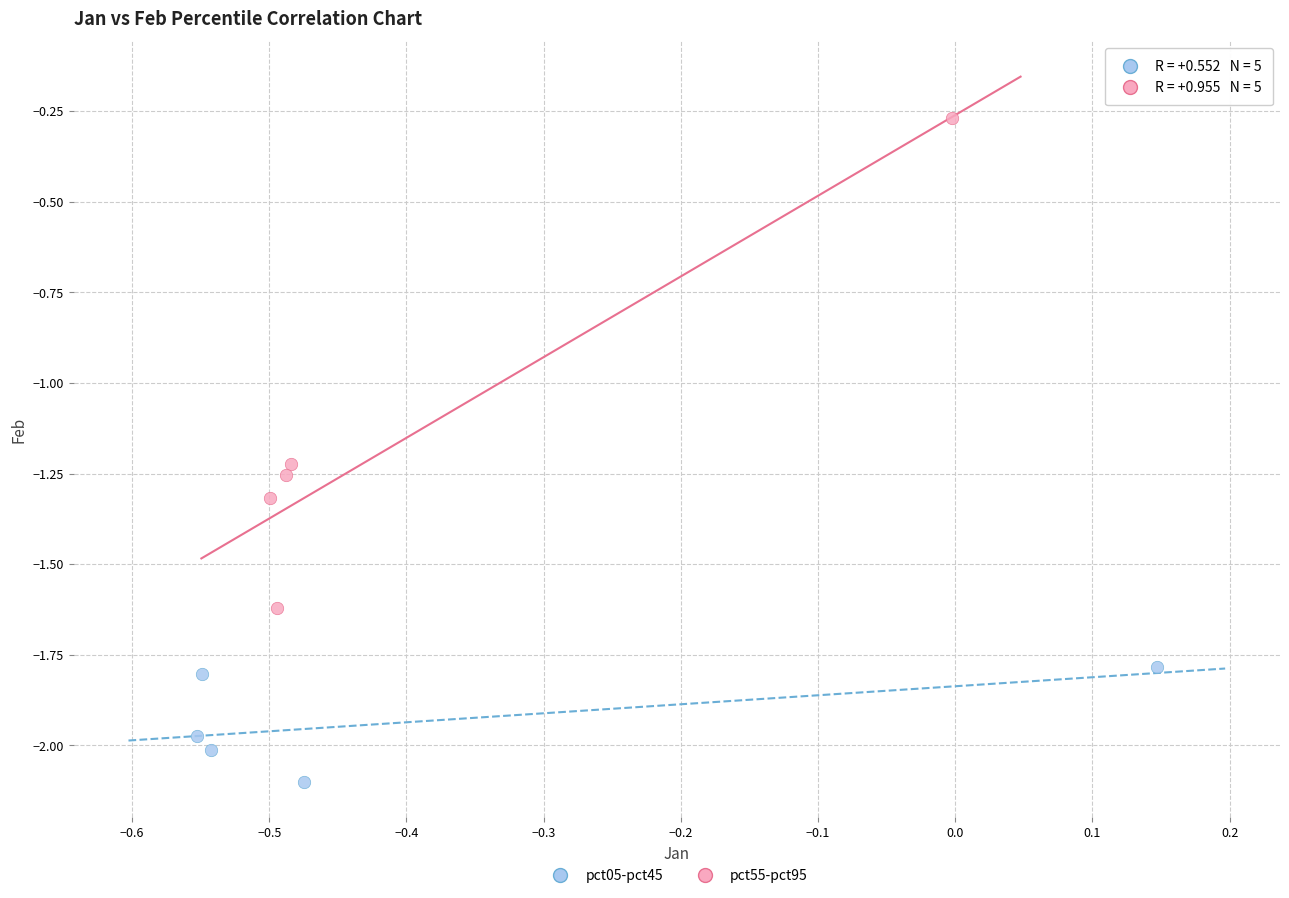

Which series reaches the maximum Y coordinate?

pct55-pct95